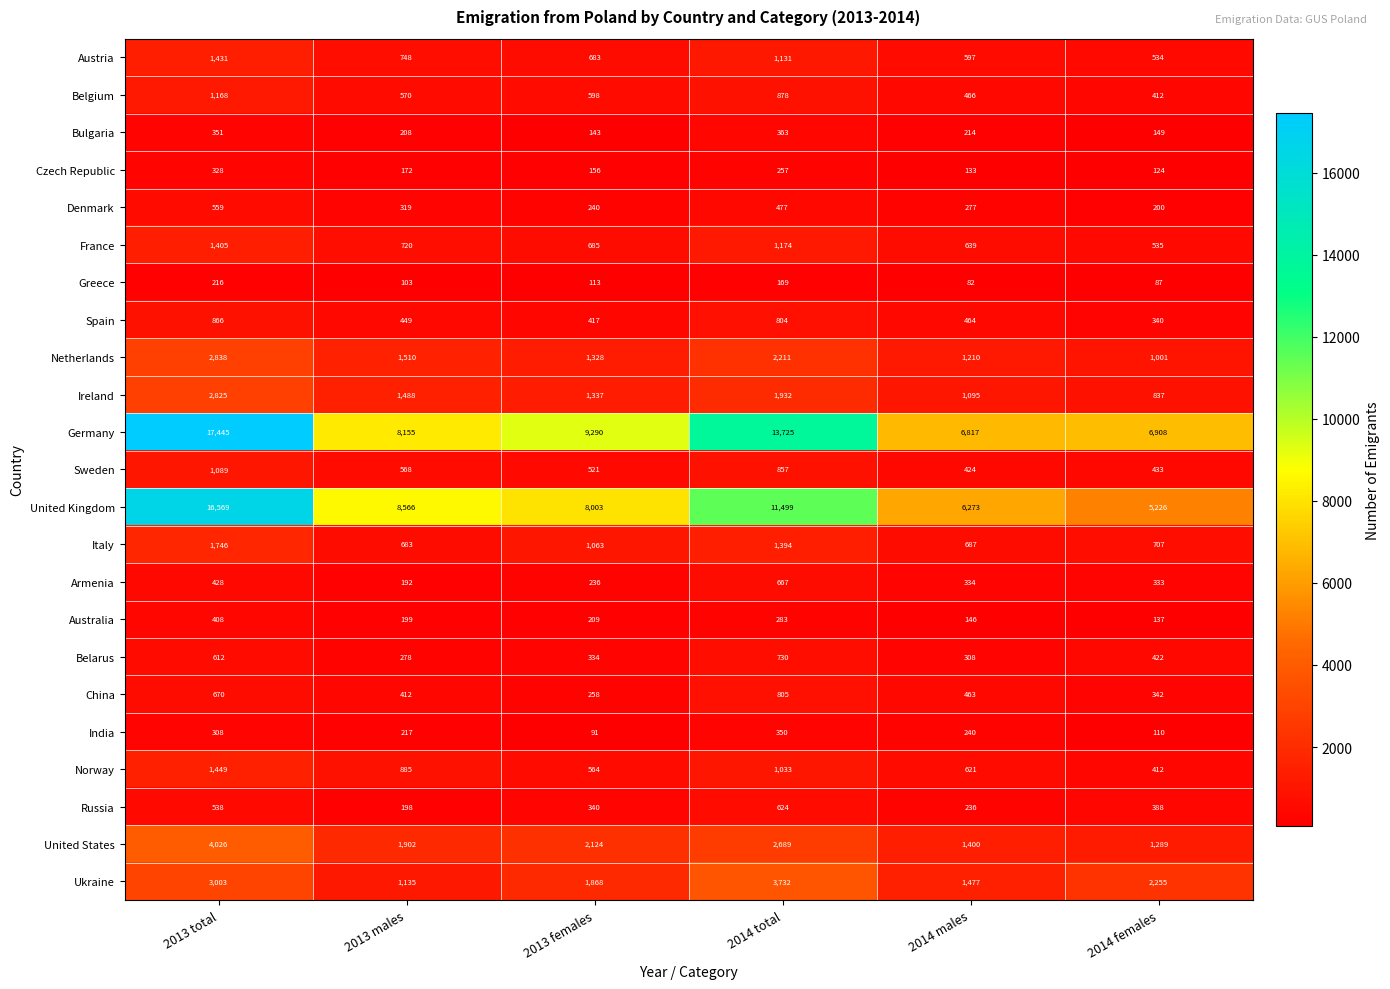

What is the difference between the China values at 2013 total and 2014 females?

328